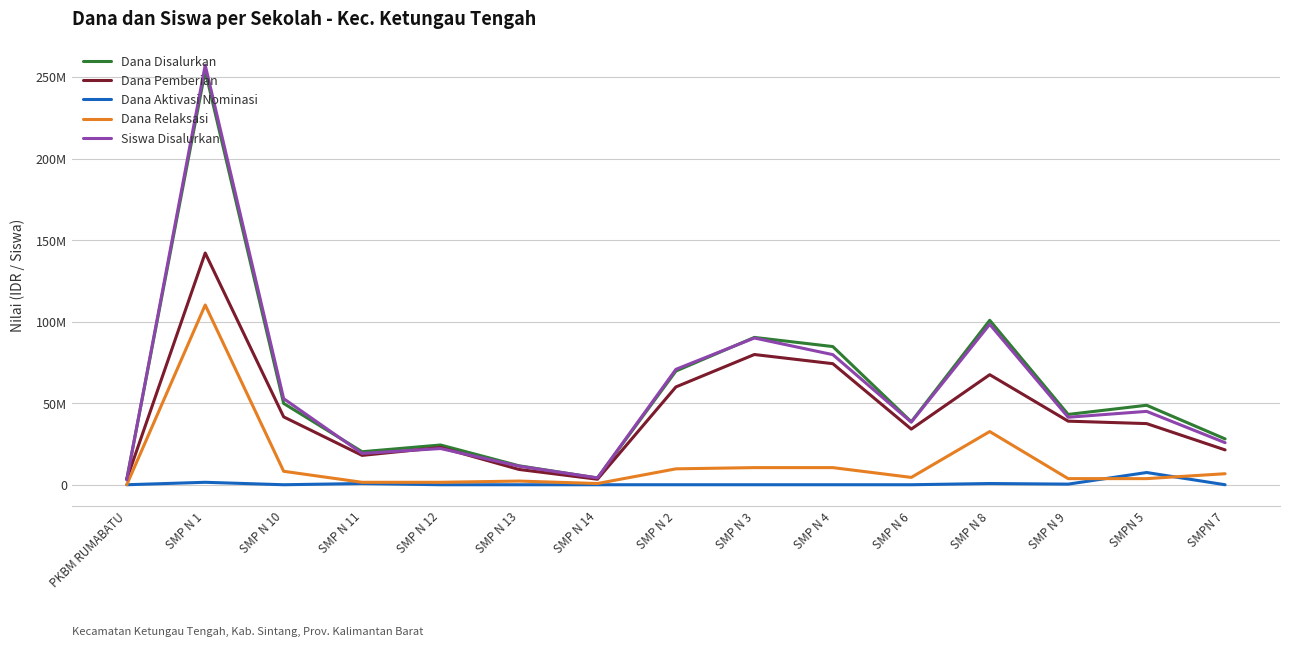

What is the sum of the Dana Pemberian values at SMP N 8 and SMP N 14?

70875000